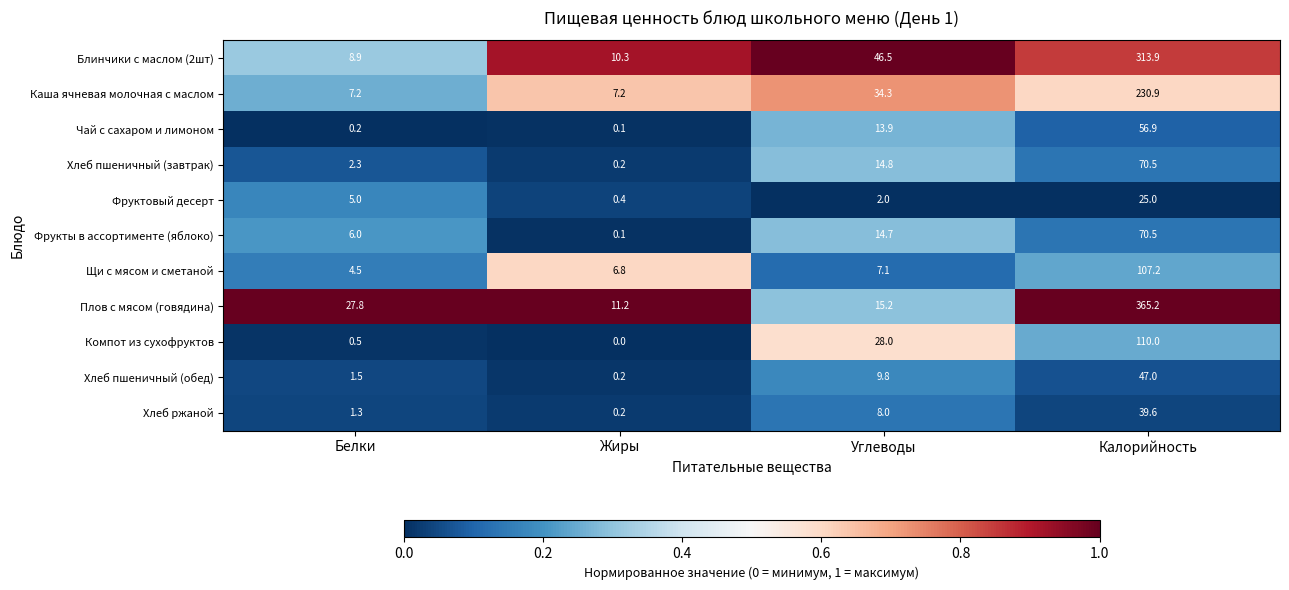

The value of Компот из сухофруктов at Углеводы is 45.5. True or false?

False